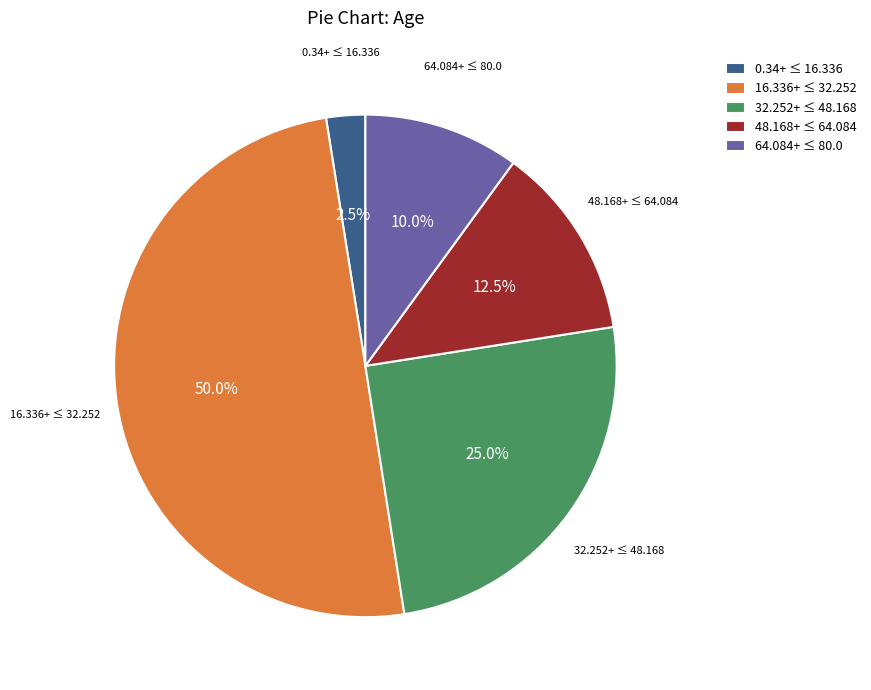

Approximately how many times larger is the value at 32.252+ ≤ 48.168 compared to 0.34+ ≤ 16.336?

10.0